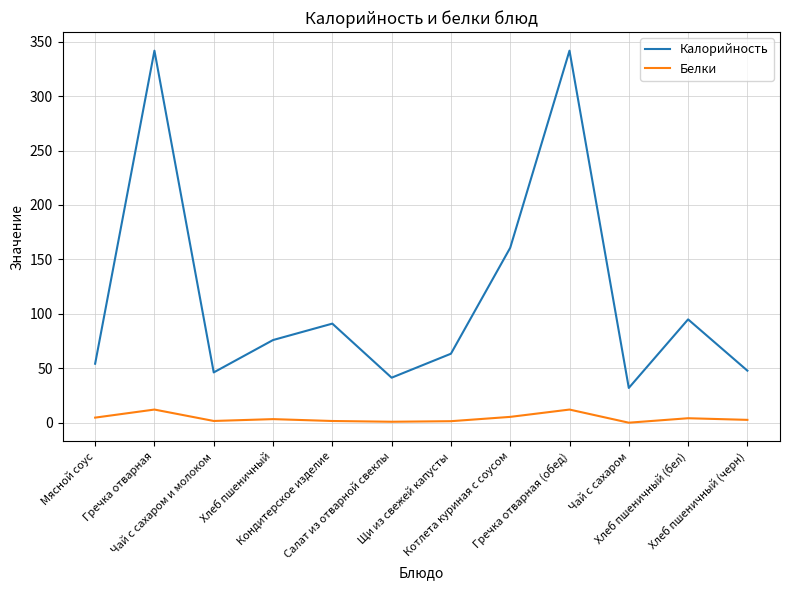

List the series in order of their overall mean, lowest first.

Белки, Калорийность